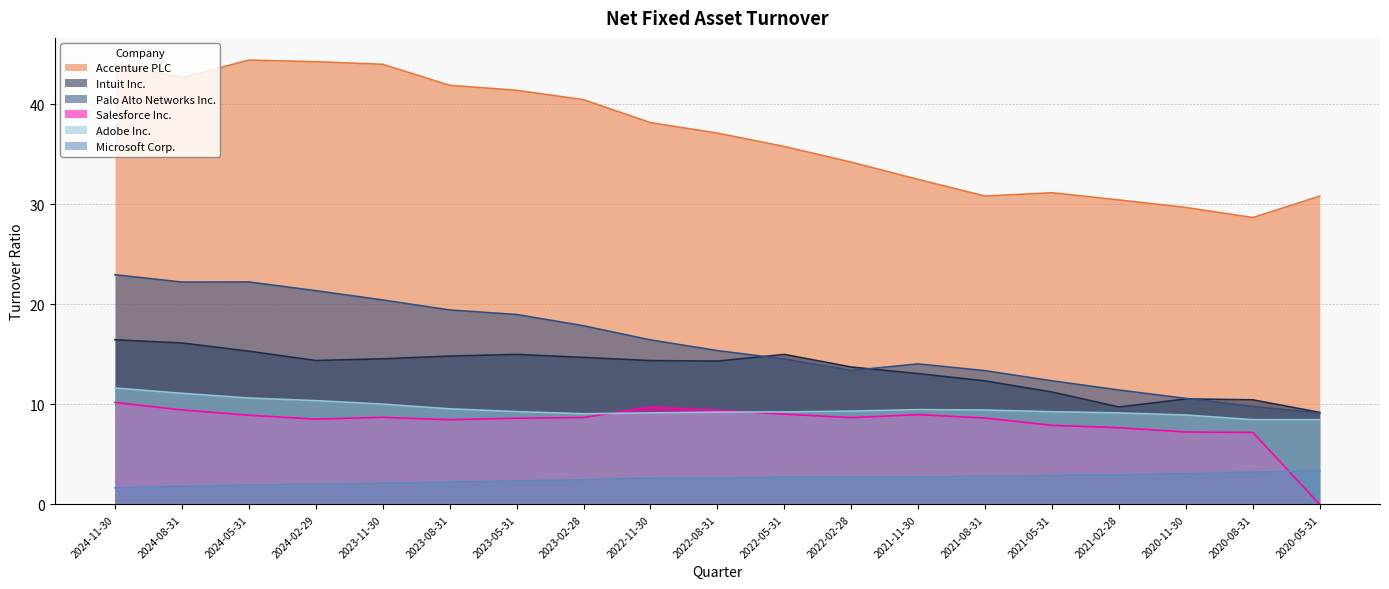

True or false: Microsoft Corp. and Adobe Inc. cross at least once.

False